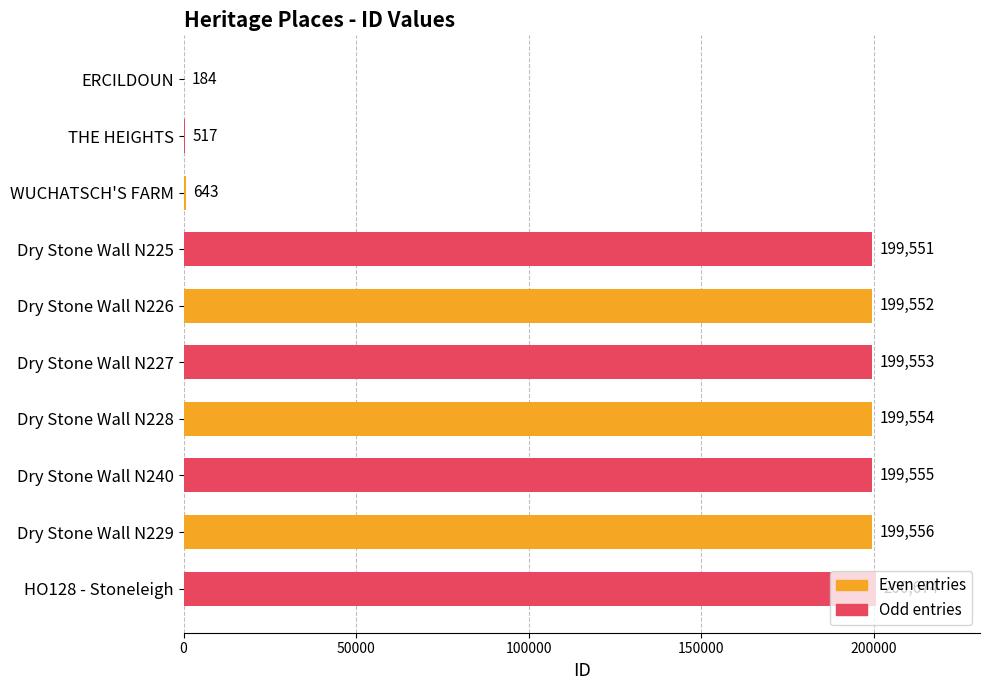

How many series are shown in this chart?

1